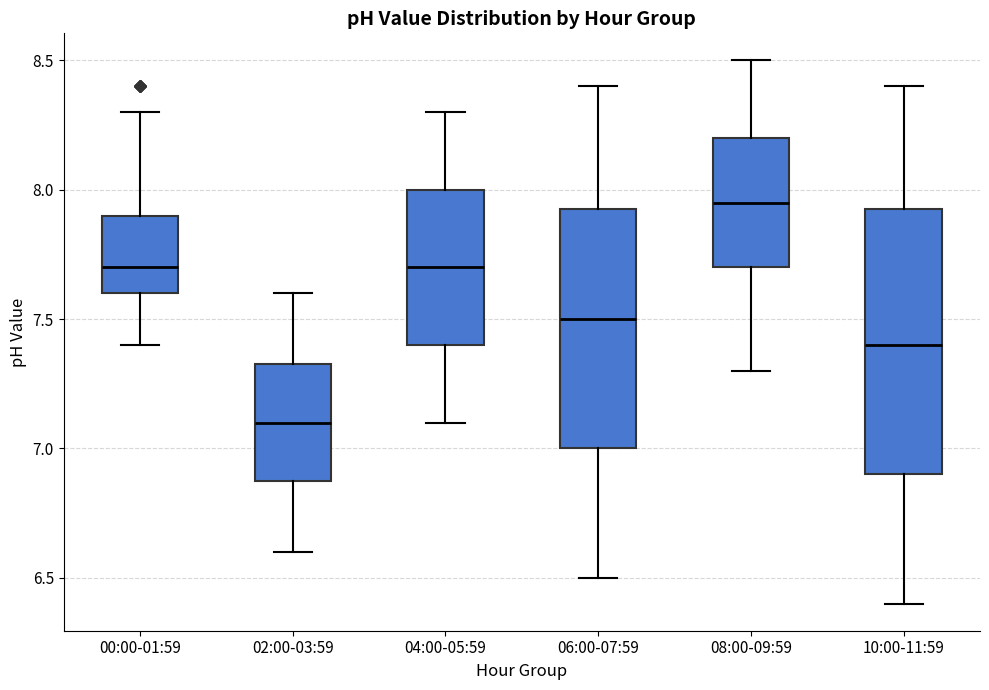

Reading left to right, read every box against the y-axis: the position of its median line, the range the box covers, and the ends of its whiskers. The values are not printed on the chart, so give them approximately, as read against the axis.

00:00-01:59: median 7.70, box 7.60 to 7.90, whiskers 7.40 to 8.30
02:00-03:59: median 7.10, box 6.90 to 7.35, whiskers 6.60 to 7.60
04:00-05:59: median 7.70, box 7.40 to 8.00, whiskers 7.10 to 8.30
06:00-07:59: median 7.50, box 7.00 to 7.95, whiskers 6.50 to 8.40
08:00-09:59: median 7.95, box 7.70 to 8.20, whiskers 7.30 to 8.50
10:00-11:59: median 7.40, box 6.90 to 7.95, whiskers 6.40 to 8.40